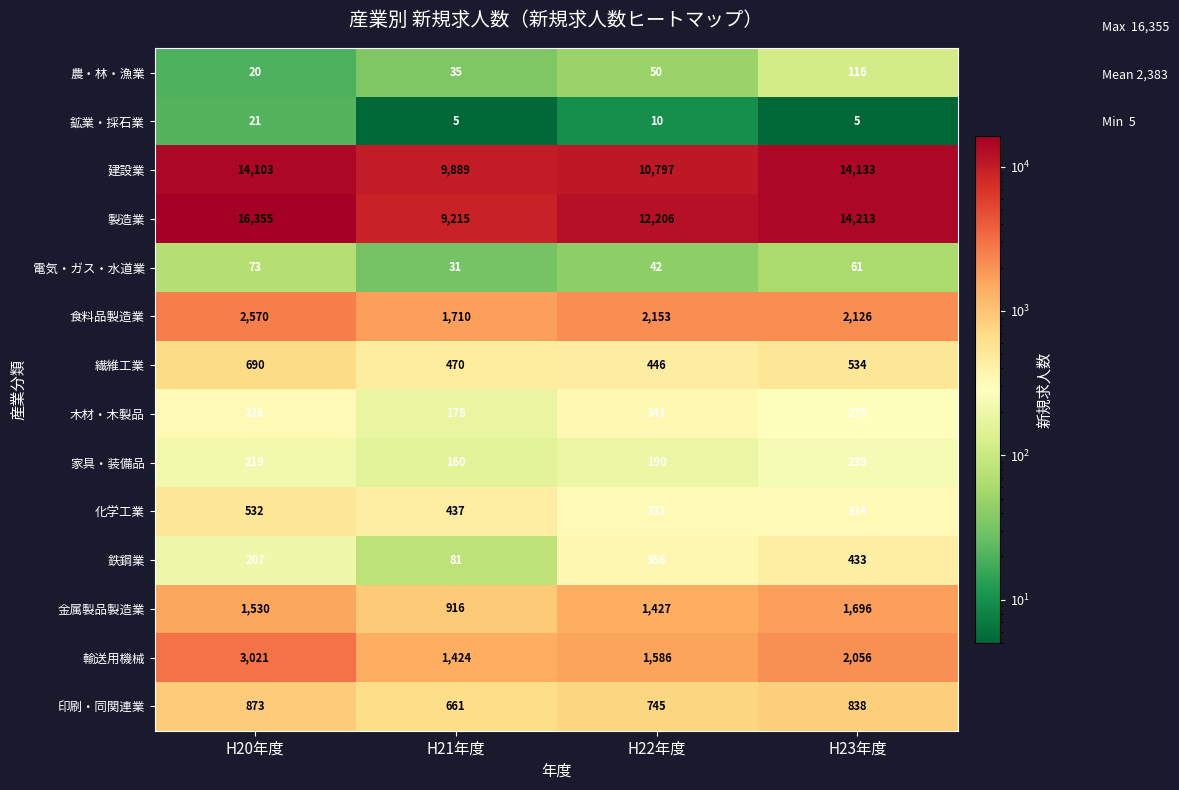

How many data points does each series have?

4